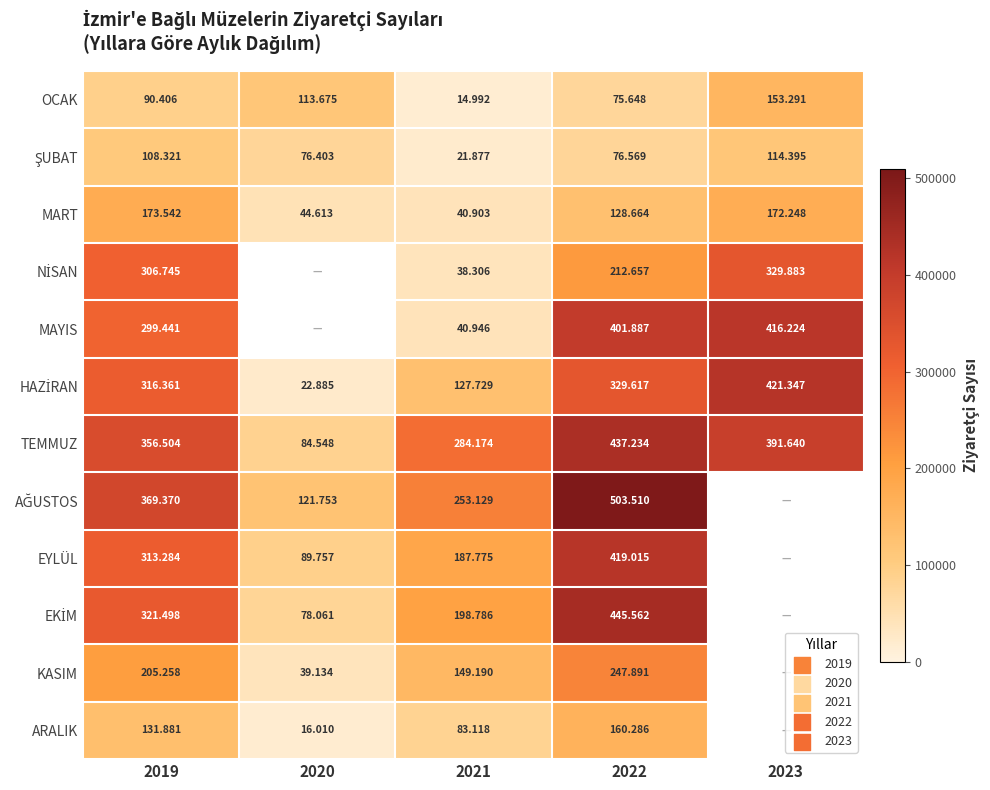

Which has a higher value, 2019 or 2021?

2019